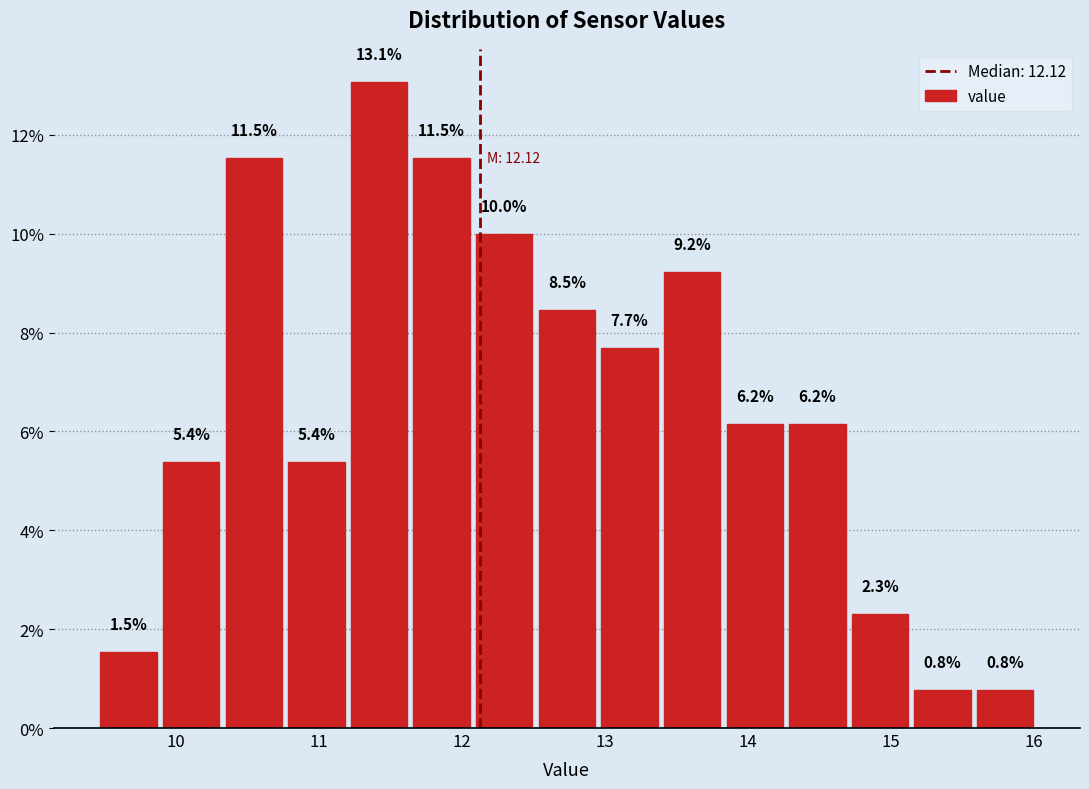

Reading left to right, list every bar in this chart as the range it spans on the x-axis followed by its height. The bar edges are not printed on the chart, so give them approximately, as read against the axis.

9.5 to 9.9: 1.5
9.9 to 10.3: 5.4
10.3 to 10.8: 11.5
10.8 to 11.2: 5.4
11.2 to 11.6: 13.1
11.6 to 12.1: 11.5
12.1 to 12.5: 10.0
12.5 to 13.0: 8.5
13.0 to 13.4: 7.7
13.4 to 13.8: 9.2
13.8 to 14.3: 6.2
14.3 to 14.7: 6.2
14.7 to 15.1: 2.3
15.1 to 15.6: 0.8
15.6 to 16.0: 0.8